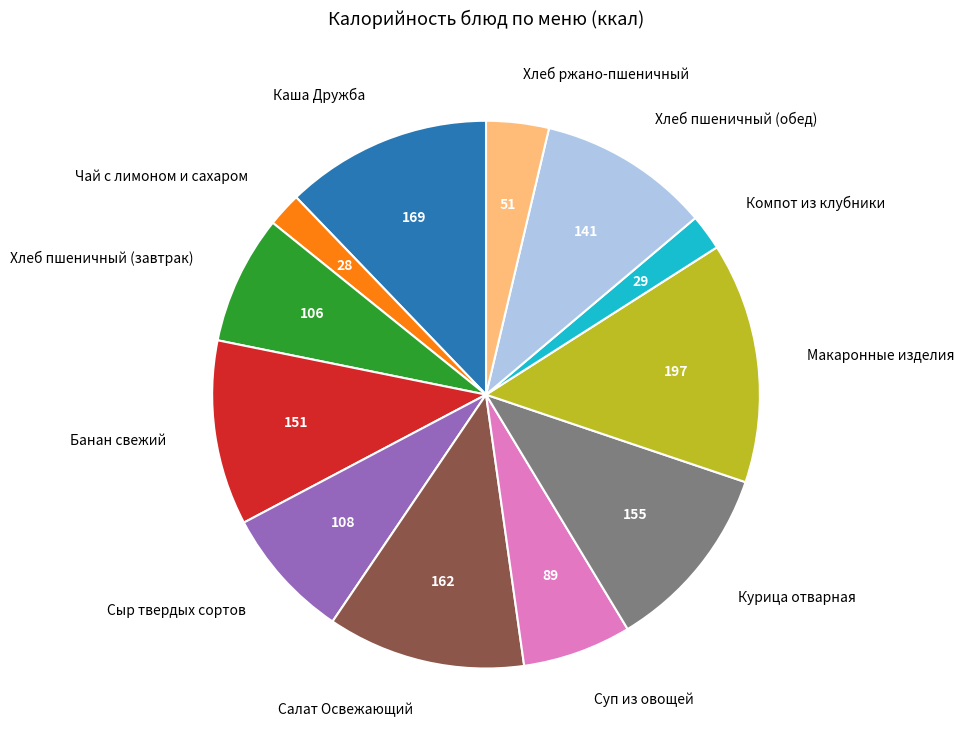

Do Банан свежий and Каша Дружба together represent more than half of the pie?

No